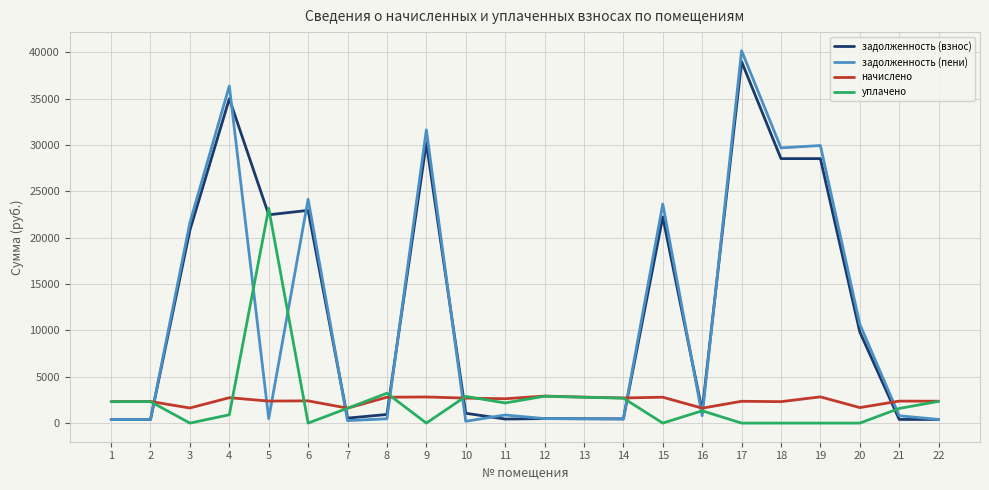

What is the greatest value displayed?

40187.9